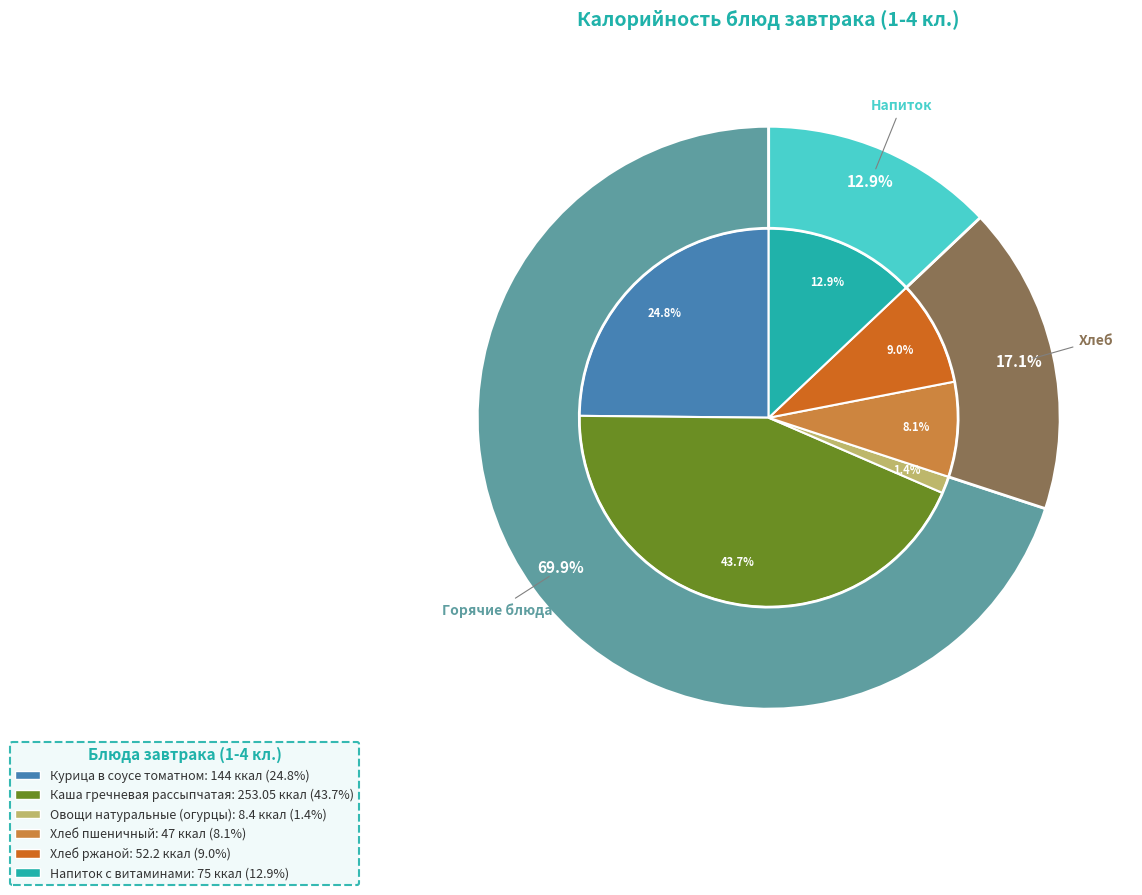

To the nearest percent, what is the average slice percentage?

17%